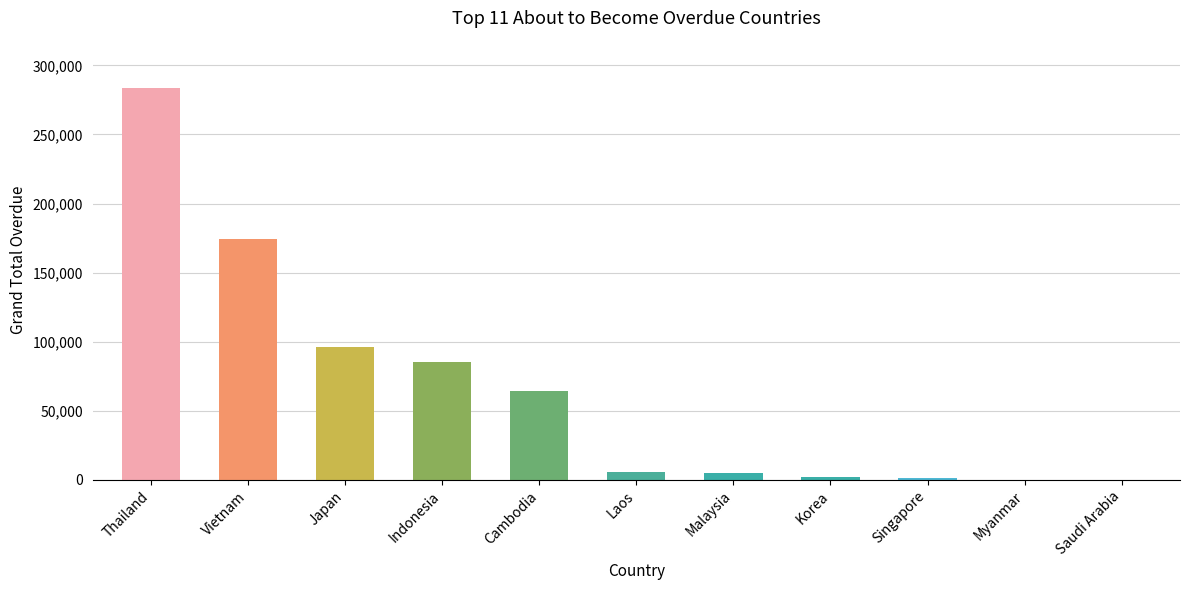

What is the sum of the values at Myanmar and Thailand?

283835.9